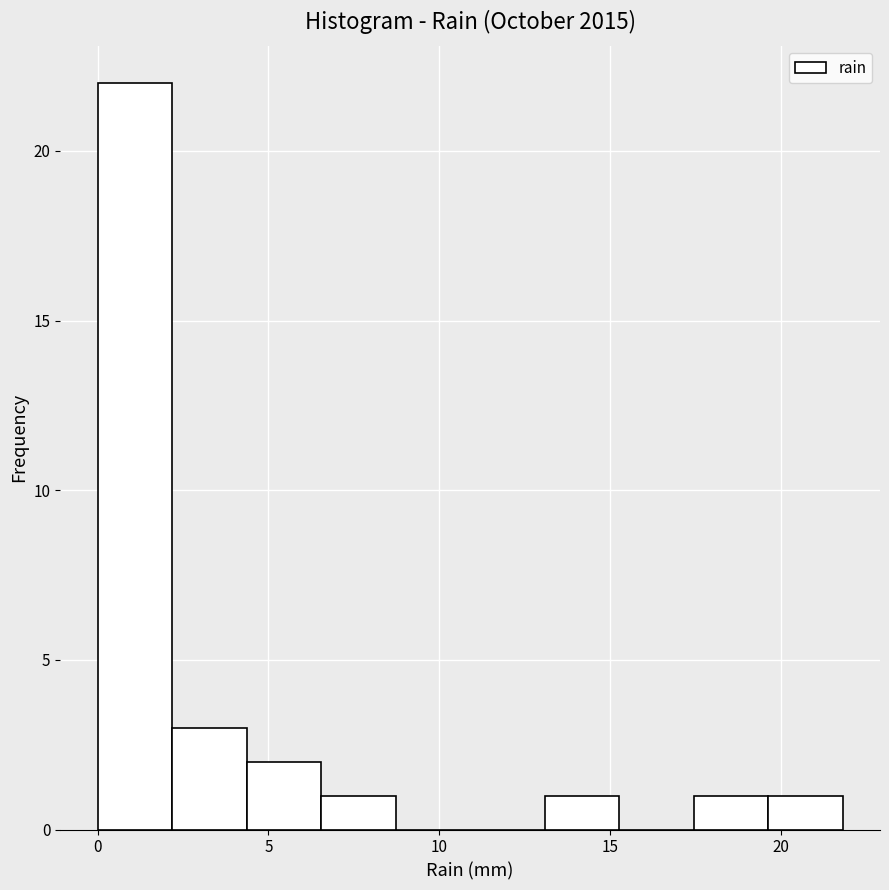

Reading left to right, list every bar in this chart as the range it spans on the x-axis followed by its height. Neither the bar edges nor the heights are printed on the chart, so give them approximately, as read against the axes.

0.0 to 2.0: 22
2.0 to 4.5: 3
4.5 to 6.5: 2
6.5 to 8.5: 1
8.5 to 11.0: 0
11.0 to 13.0: 0
13.0 to 15.5: 1
15.5 to 17.5: 0
17.5 to 19.5: 1
19.5 to 22.0: 1